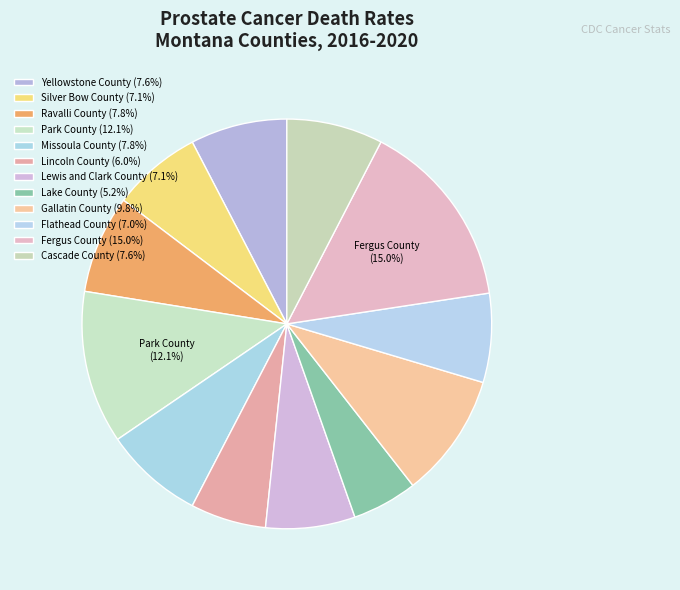

Does any single category account for the majority?

No